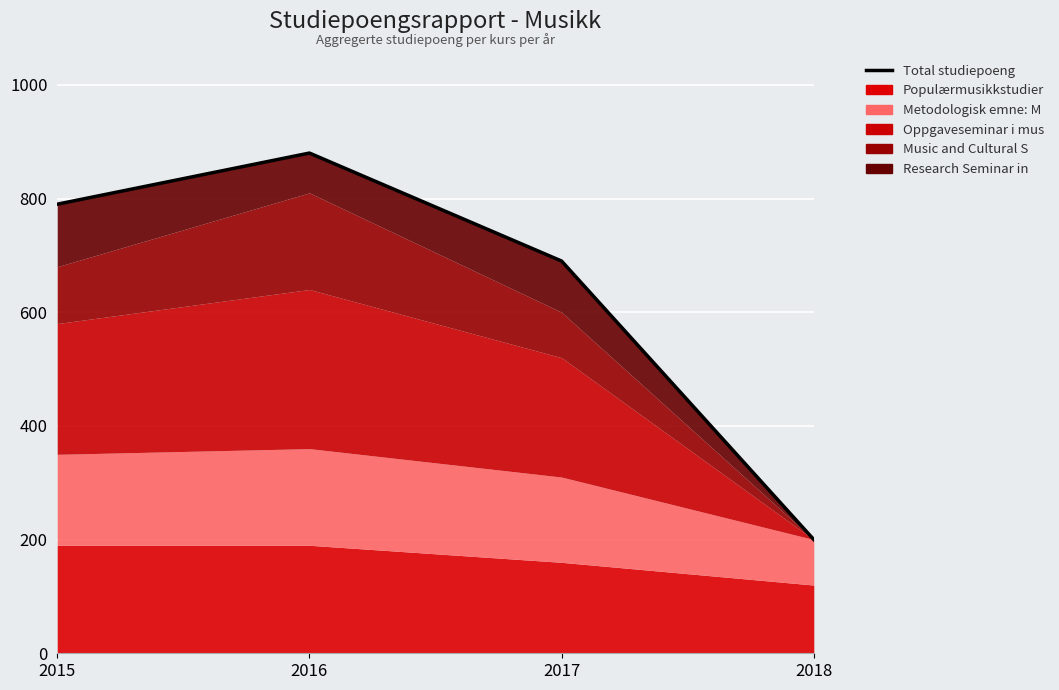

Reading left to right, extract all data points from this chart.

790	880	690	200